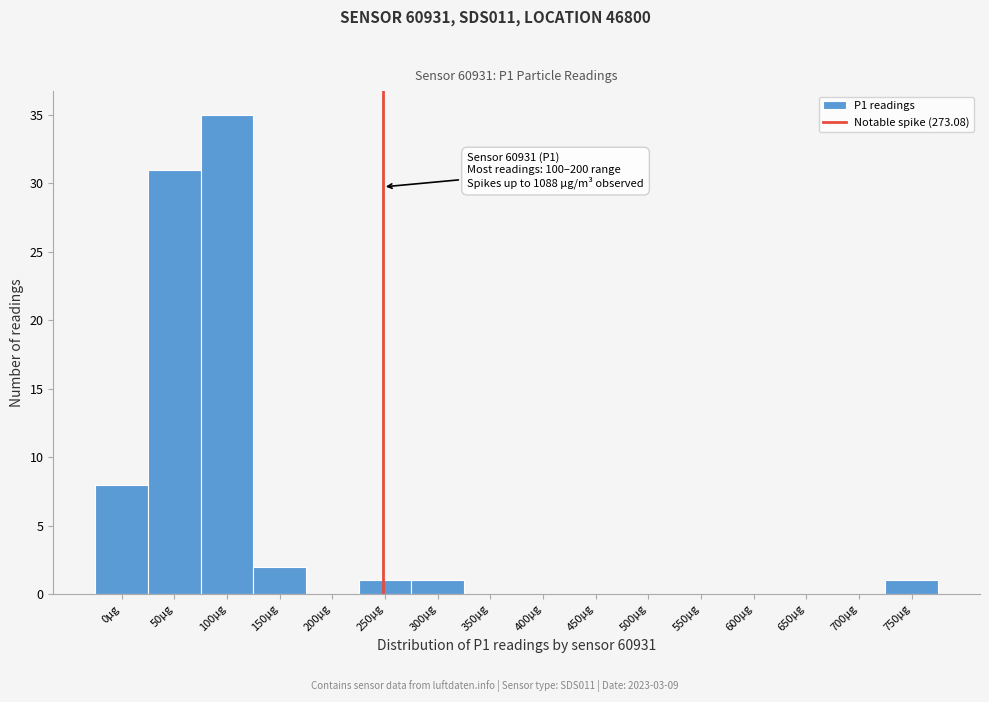

Reading left to right, extract all data points from this chart.

0µg=8	50µg=31	100µg=35	150µg=2	200µg=0	250µg=1	300µg=1	350µg=0	400µg=0	450µg=0	500µg=0	550µg=0	600µg=0	650µg=0	700µg=0	750µg=1